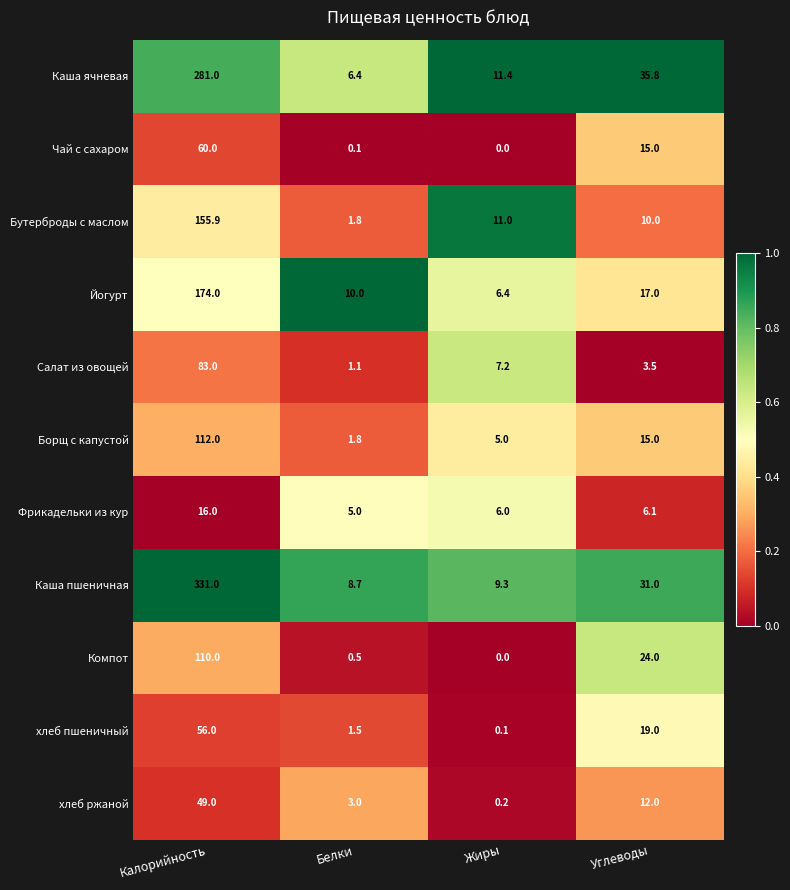

Count the number of categories in the chart.

4